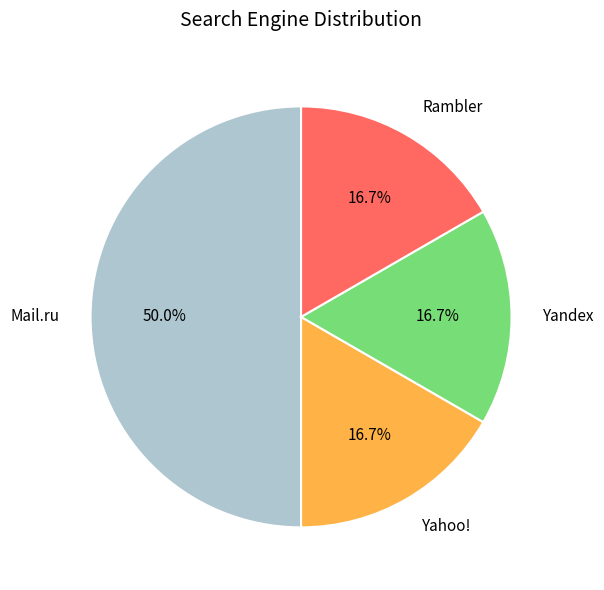

To the nearest percent, what is the average slice percentage?

25%